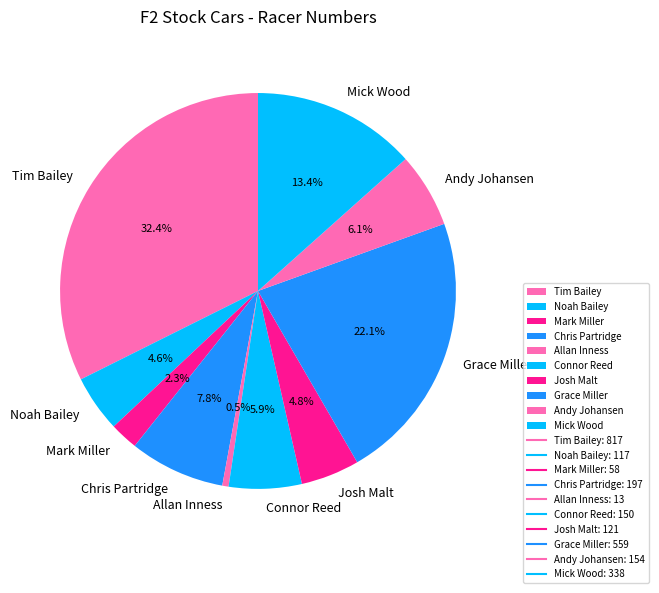

The Tim Bailey slice represents 44% of the pie. True or false?

False